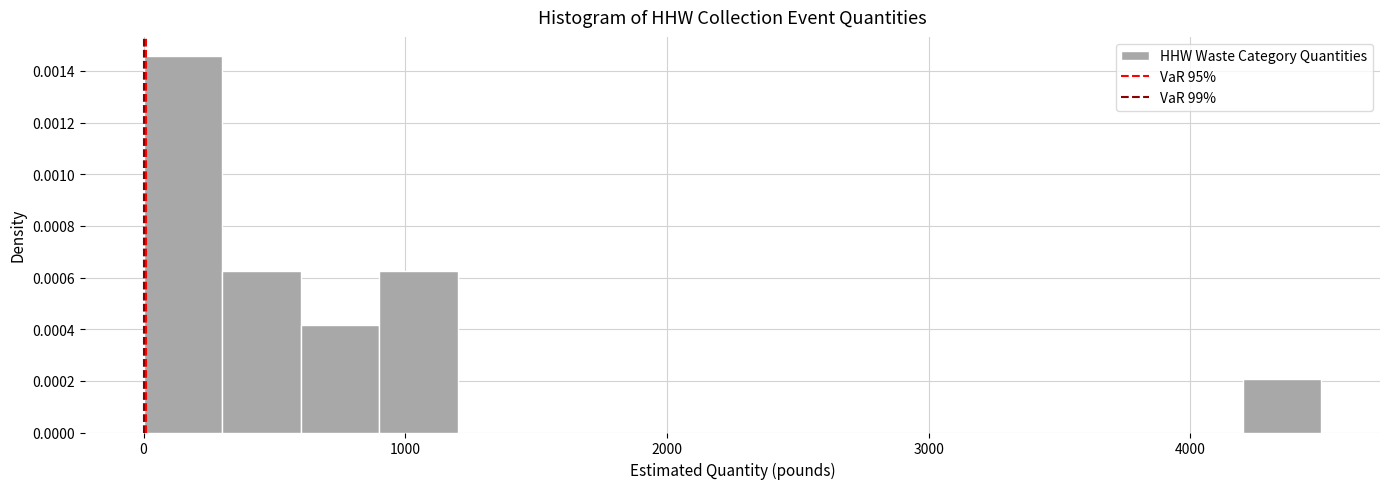

Around what value on the x-axis is the tallest bar? Give the approximate position of its centre, as read against the axis.

200